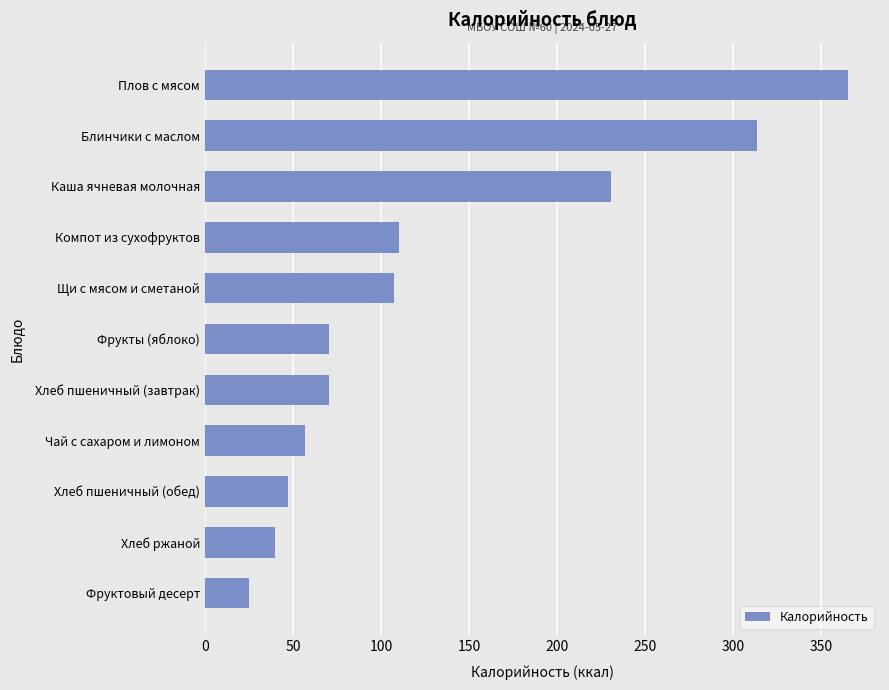

What is the minimum value shown in the chart?

25.0